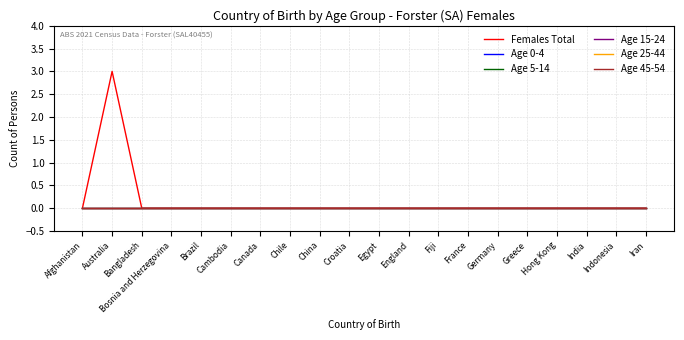

Reading left to right, list all the values displayed in this chart.

Females Total: Afghanistan=0	Australia=3	Bangladesh=0	Bosnia and Herzegovina=0	Brazil=0	Cambodia=0	Canada=0	Chile=0	China=0	Croatia=0	Egypt=0	England=0	Fiji=0	France=0	Germany=0	Greece=0	Hong Kong=0	India=0	Indonesia=0	Iran=0
Age 0-4: Afghanistan=0	Australia=0	Bangladesh=0	Bosnia and Herzegovina=0	Brazil=0	Cambodia=0	Canada=0	Chile=0	China=0	Croatia=0	Egypt=0	England=0	Fiji=0	France=0	Germany=0	Greece=0	Hong Kong=0	India=0	Indonesia=0	Iran=0
Age 5-14: Afghanistan=0	Australia=0	Bangladesh=0	Bosnia and Herzegovina=0	Brazil=0	Cambodia=0	Canada=0	Chile=0	China=0	Croatia=0	Egypt=0	England=0	Fiji=0	France=0	Germany=0	Greece=0	Hong Kong=0	India=0	Indonesia=0	Iran=0
Age 15-24: Afghanistan=0	Australia=0	Bangladesh=0	Bosnia and Herzegovina=0	Brazil=0	Cambodia=0	Canada=0	Chile=0	China=0	Croatia=0	Egypt=0	England=0	Fiji=0	France=0	Germany=0	Greece=0	Hong Kong=0	India=0	Indonesia=0	Iran=0
Age 25-44: Afghanistan=0	Australia=0	Bangladesh=0	Bosnia and Herzegovina=0	Brazil=0	Cambodia=0	Canada=0	Chile=0	China=0	Croatia=0	Egypt=0	England=0	Fiji=0	France=0	Germany=0	Greece=0	Hong Kong=0	India=0	Indonesia=0	Iran=0
Age 45-54: Afghanistan=0	Australia=0	Bangladesh=0	Bosnia and Herzegovina=0	Brazil=0	Cambodia=0	Canada=0	Chile=0	China=0	Croatia=0	Egypt=0	England=0	Fiji=0	France=0	Germany=0	Greece=0	Hong Kong=0	India=0	Indonesia=0	Iran=0